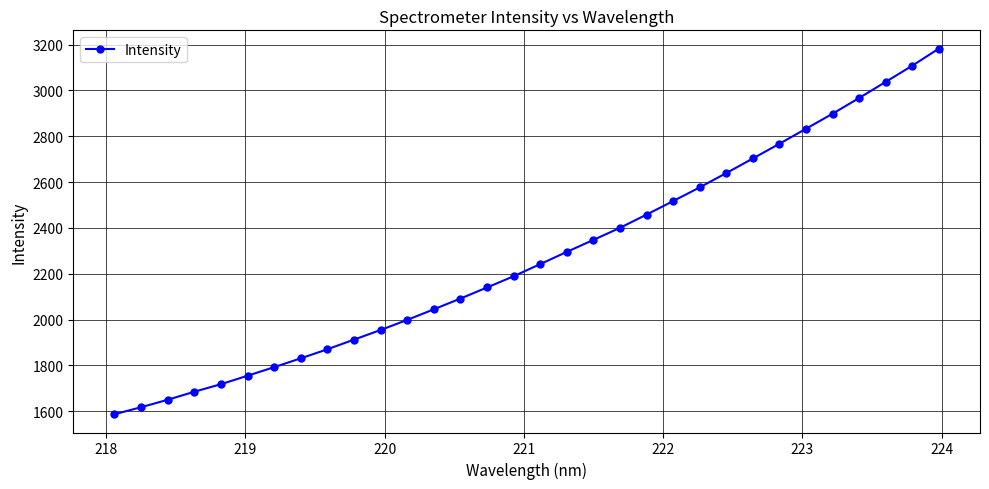

True or false: the data has more than 2 interior local peaks.

False